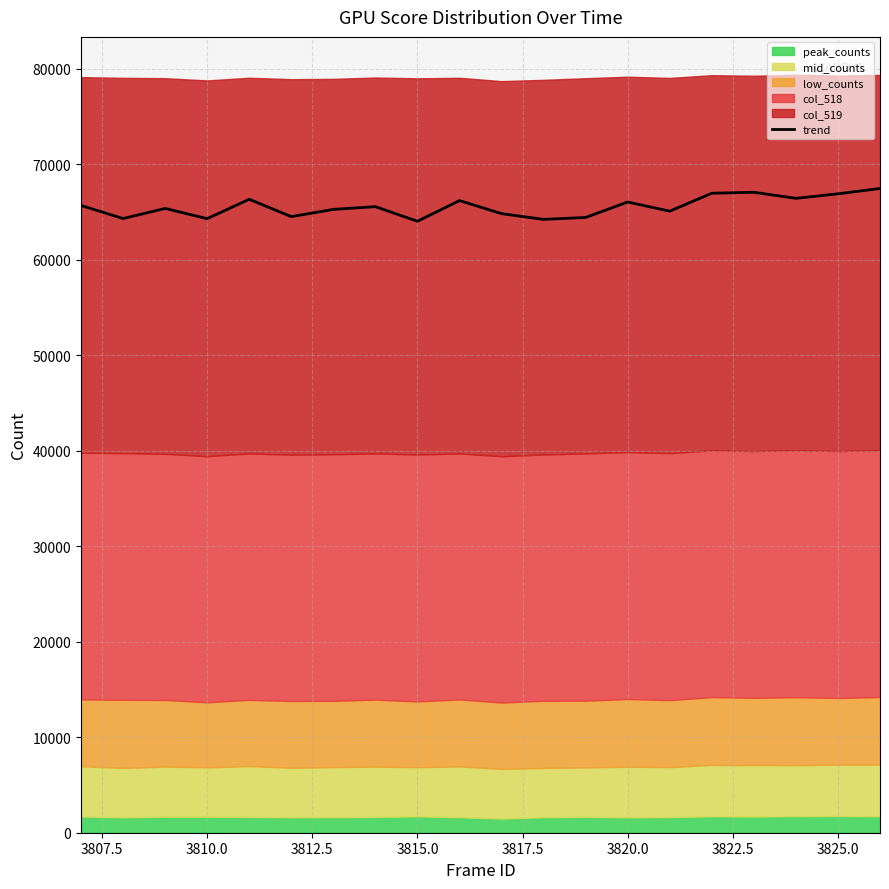

What is the value of the 4th point from the left?

64306.5